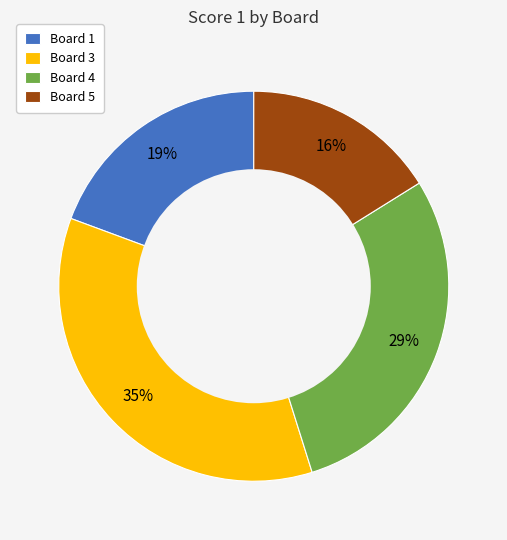

Between Board 5 and Board 1, which is larger?

Board 1